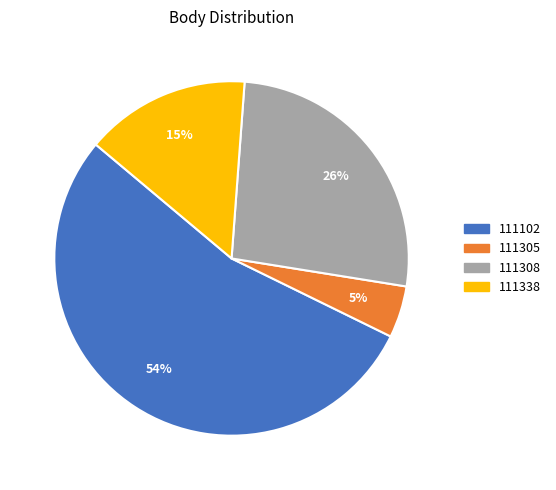

To the nearest percent, what is the combined percentage of 111305 and 111338?

20%